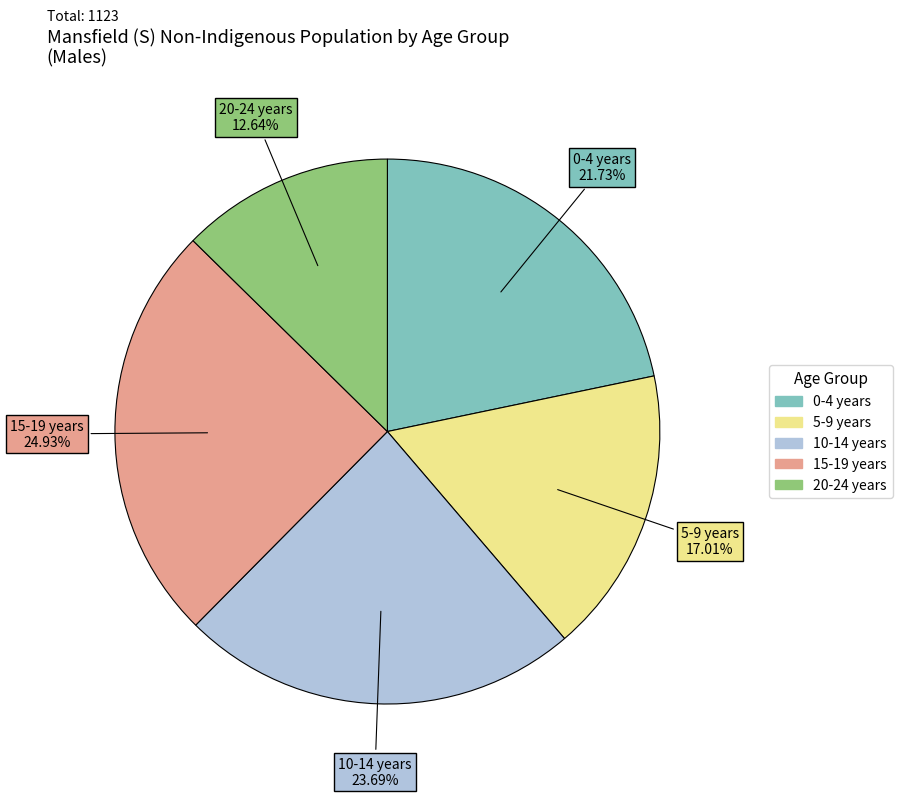

Does any single category account for the majority?

No